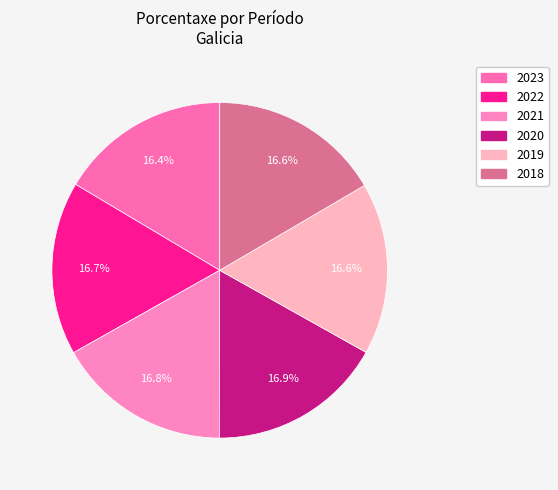

Is there a majority slice in this chart?

No